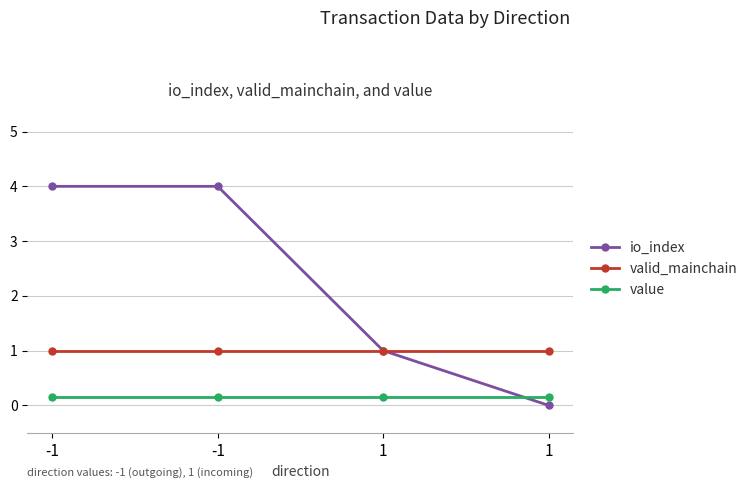

How many positive values does the io_index series have?

3